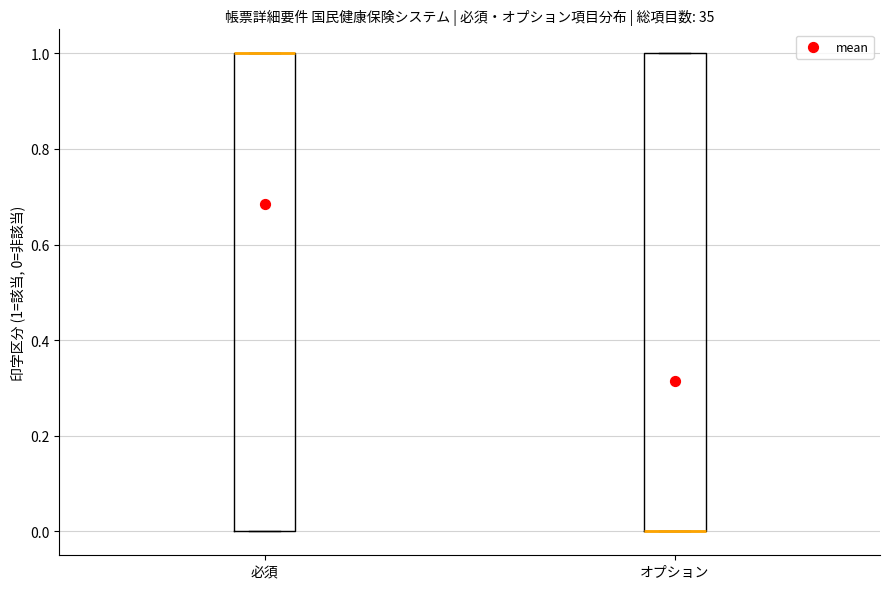

Where is the upper edge of the box for オプション on the y-axis? The values are not printed on the chart, so give them approximately, as read against the axis.

1